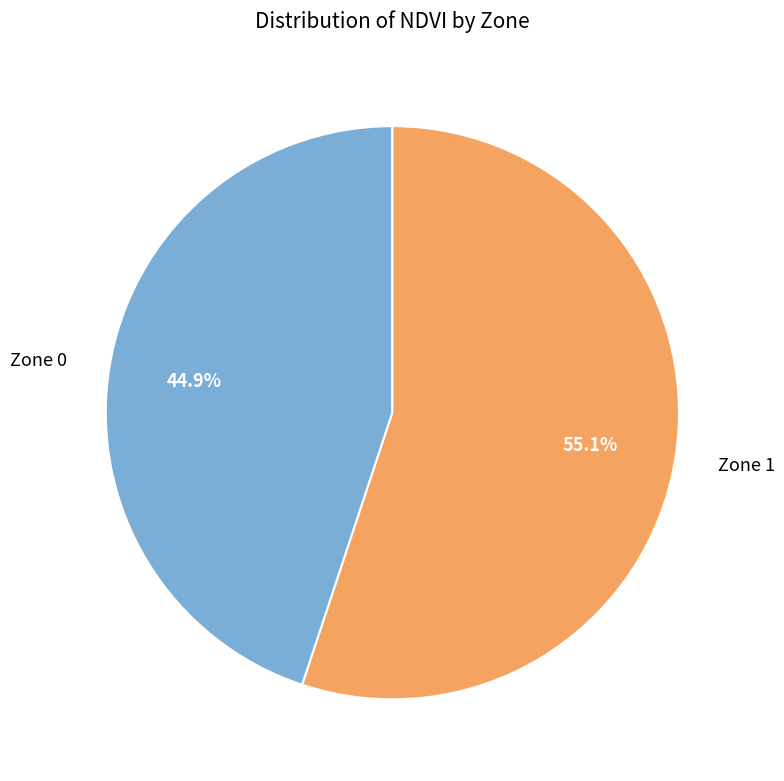

Approximately how many times larger is the value at Zone 1 compared to Zone 0?

1.2